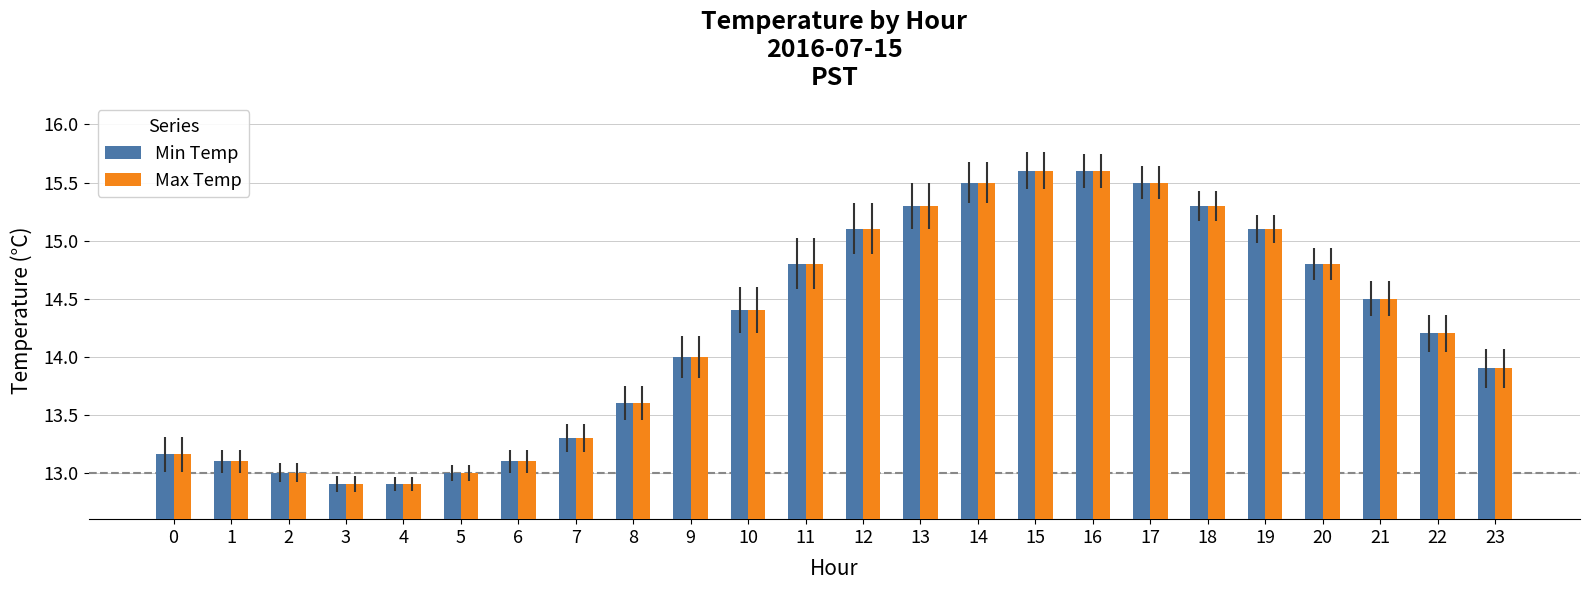

What is the lowest value of the Max Temp series?

12.9